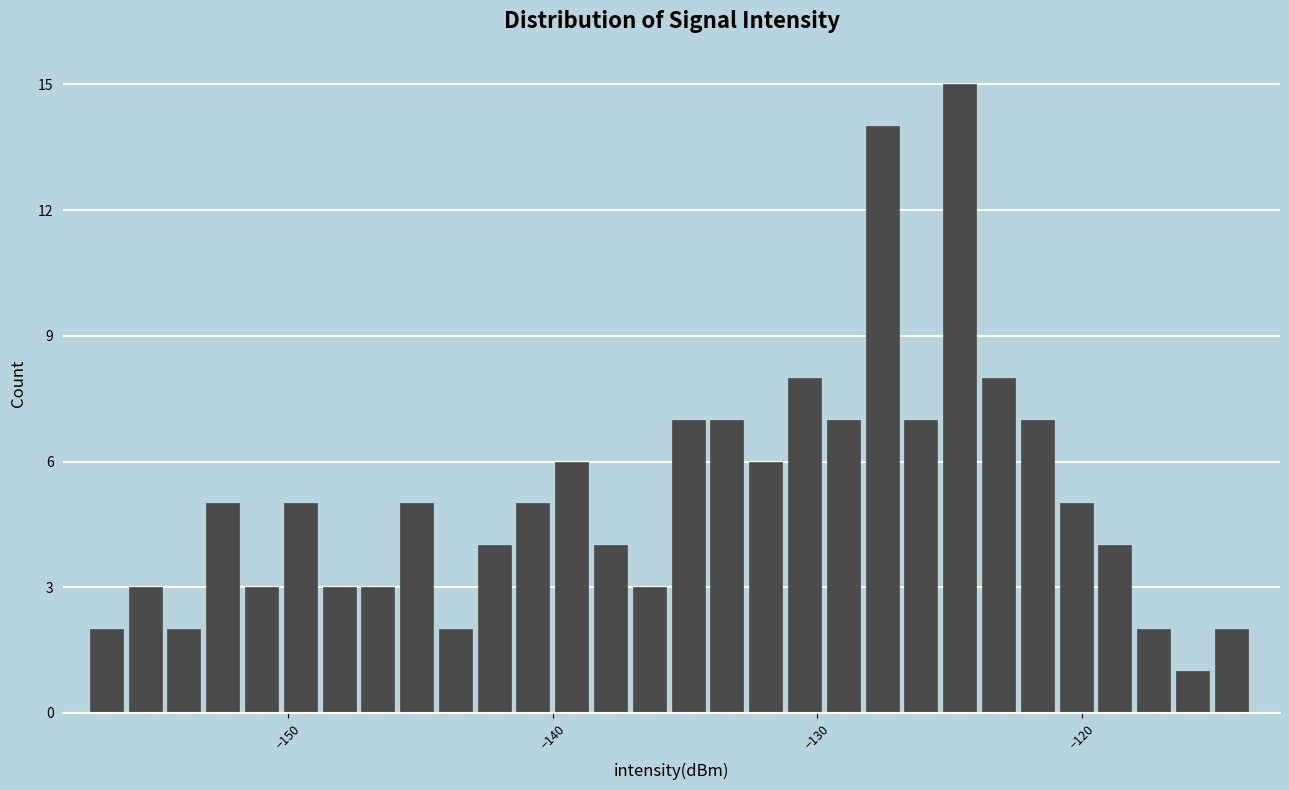

Read against the x-axis, roughly where is the centre of the tallest bar?

-125